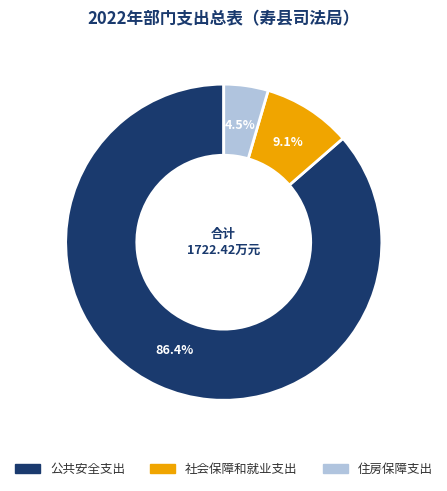

What percentage is the 社会保障和就业支出 slice, to the nearest percent?

9%